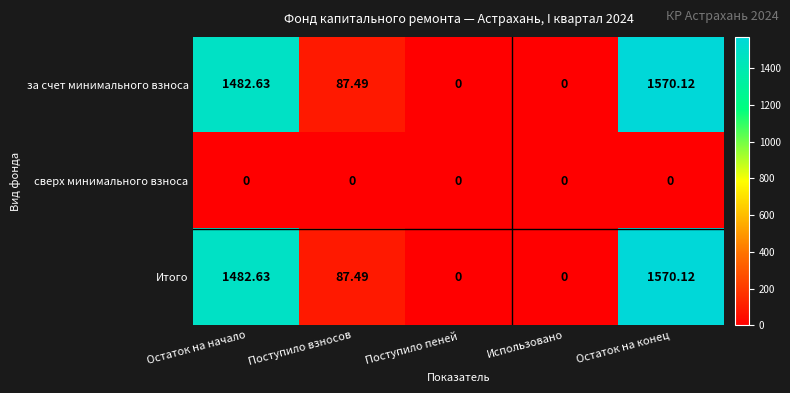

At which category is the sum across all series the highest?

Остаток на конец